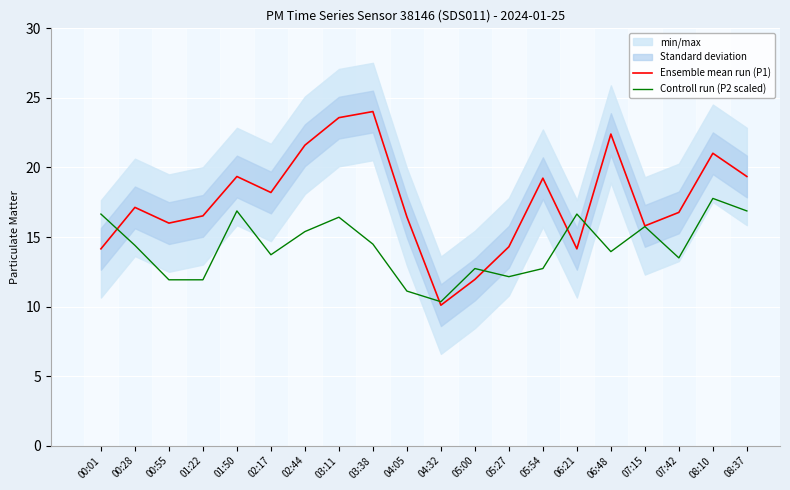

How many values in the Ensemble mean run (P1) series are below 17?

10